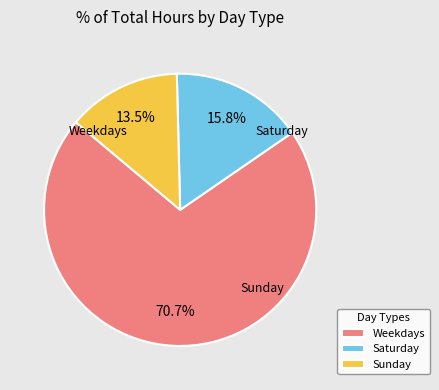

Do Saturday and Sunday together represent more than half of the pie?

No